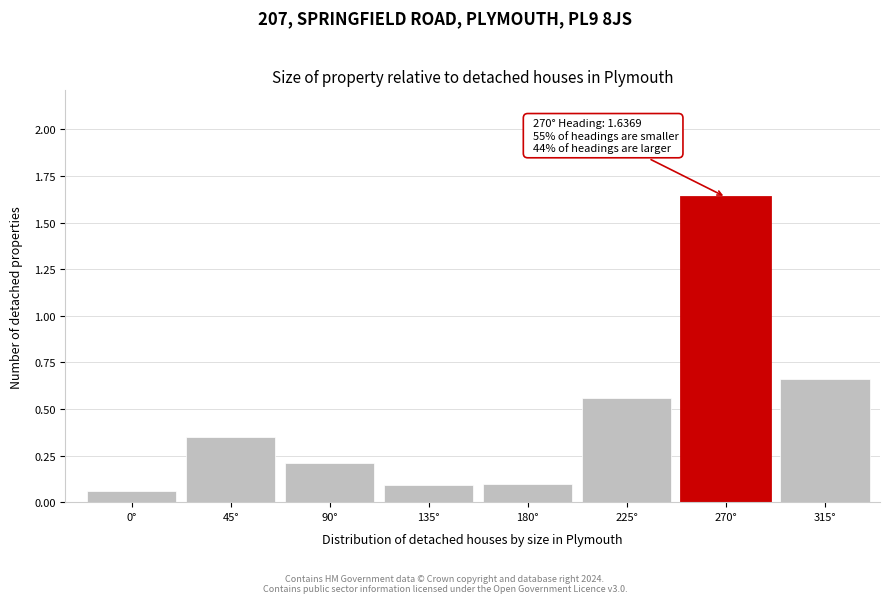

What is the difference between the values at 135° and 225°?

0.5